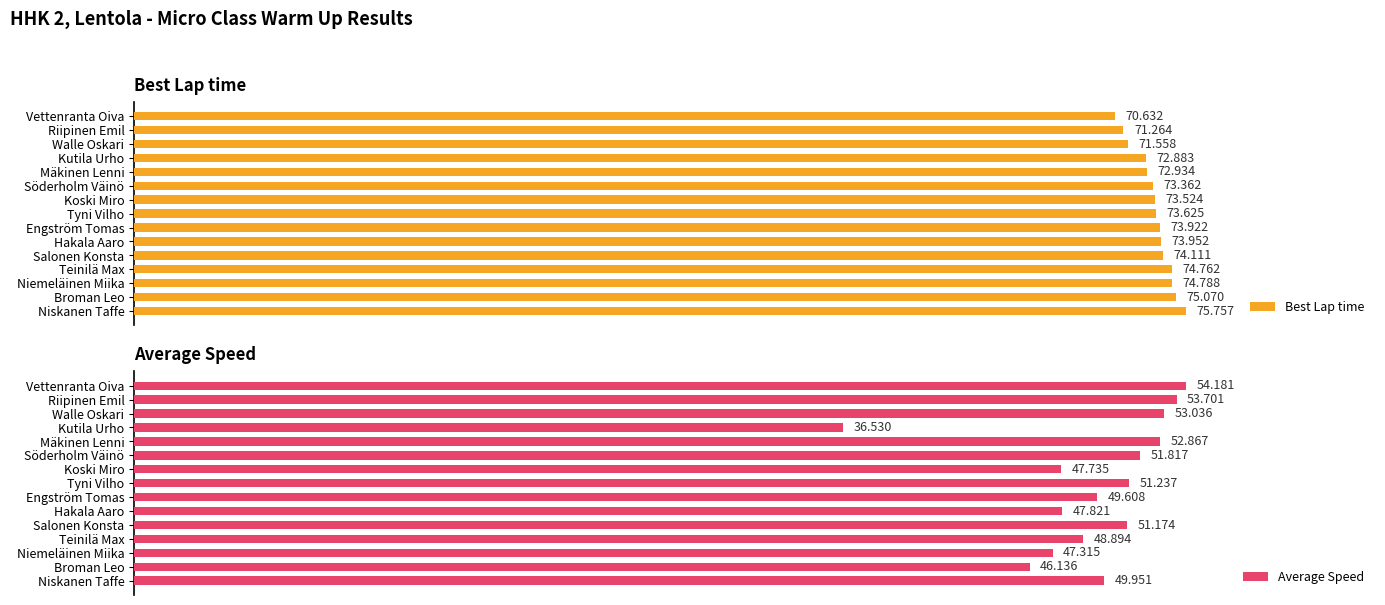

How many groups of bars are there?

15